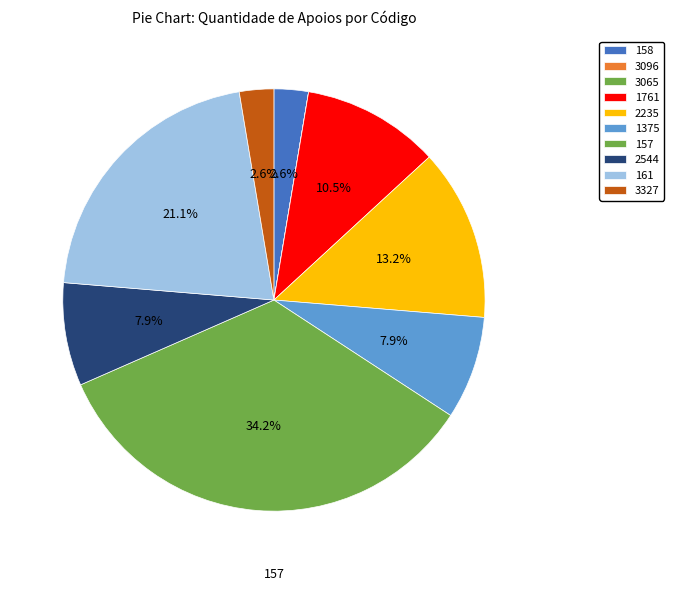

How many segments does this pie chart have?

10